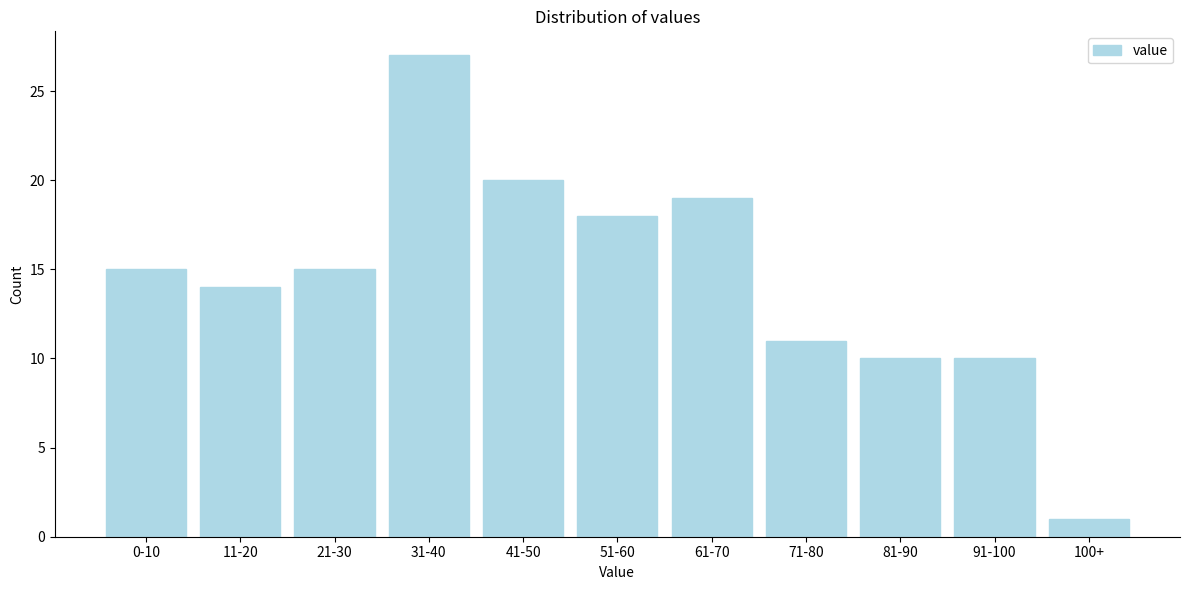

Reading left to right, what are all the values shown in this chart?

15	14	15	27	20	18	19	11	10	10	1